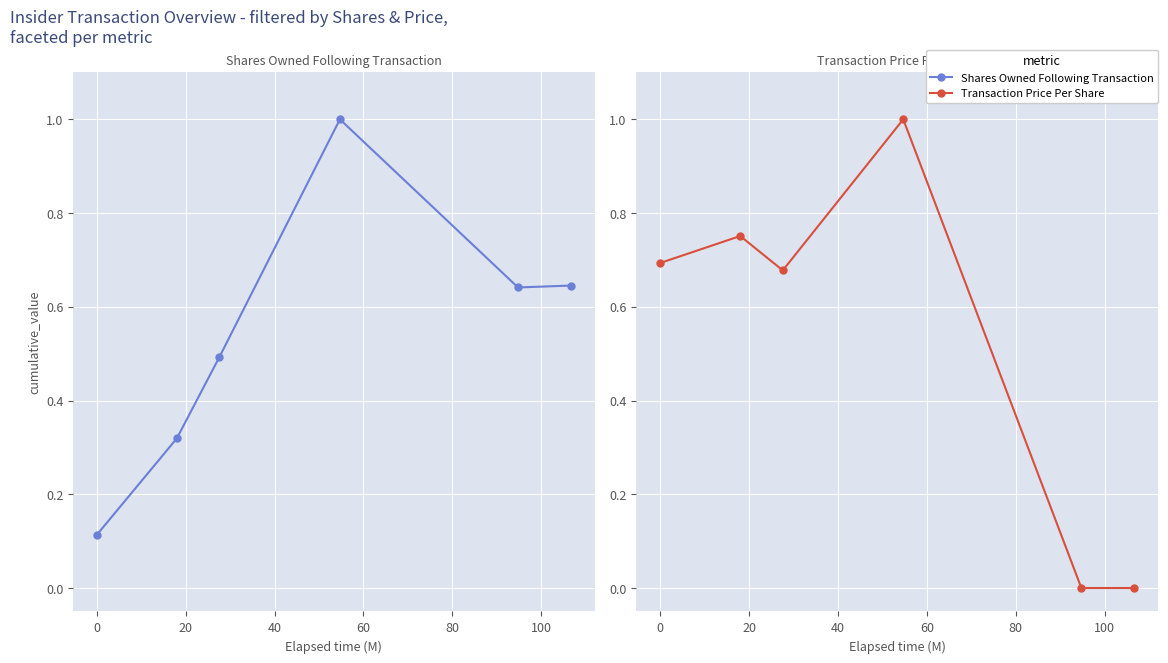

True or false: Transaction Price Per Share and Shares Owned Following Transaction cross at least once.

False